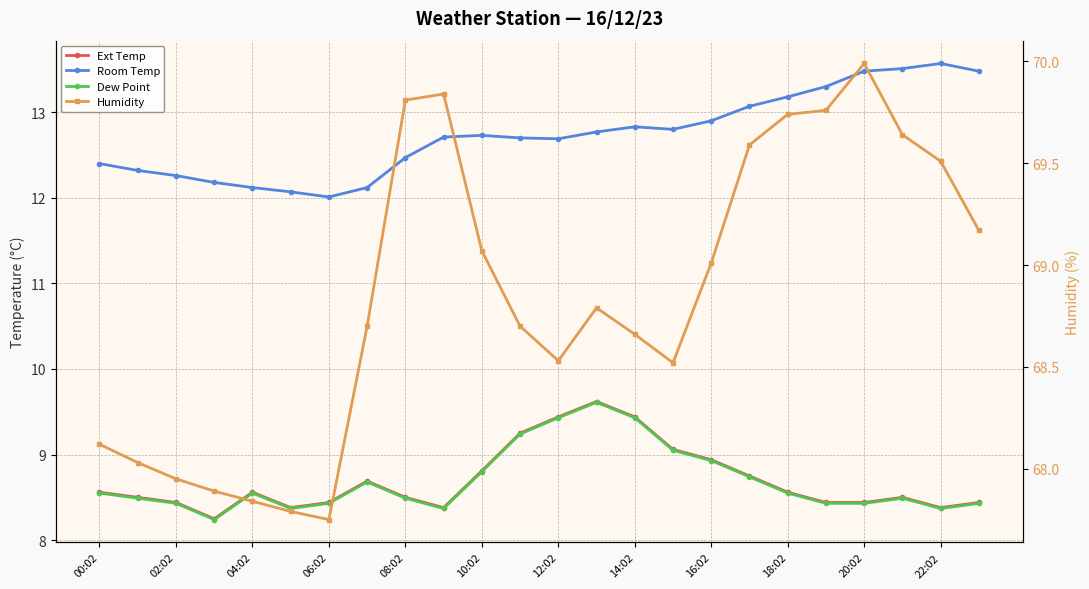

What is the lowest value of the Humidity series?

67.8